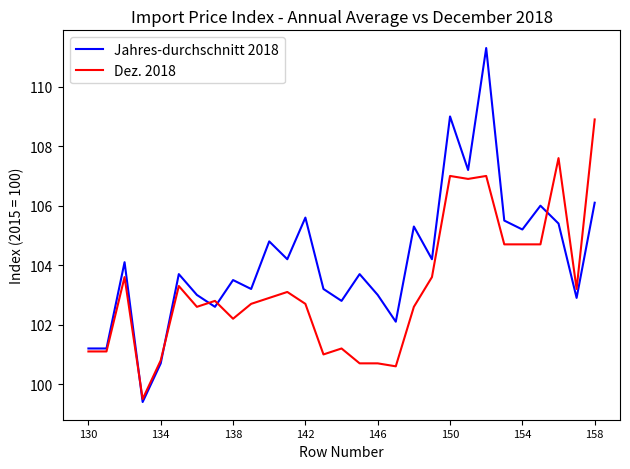

List the series in order of their overall mean, lowest first.

Dez. 2018, Jahres-durchschnitt 2018